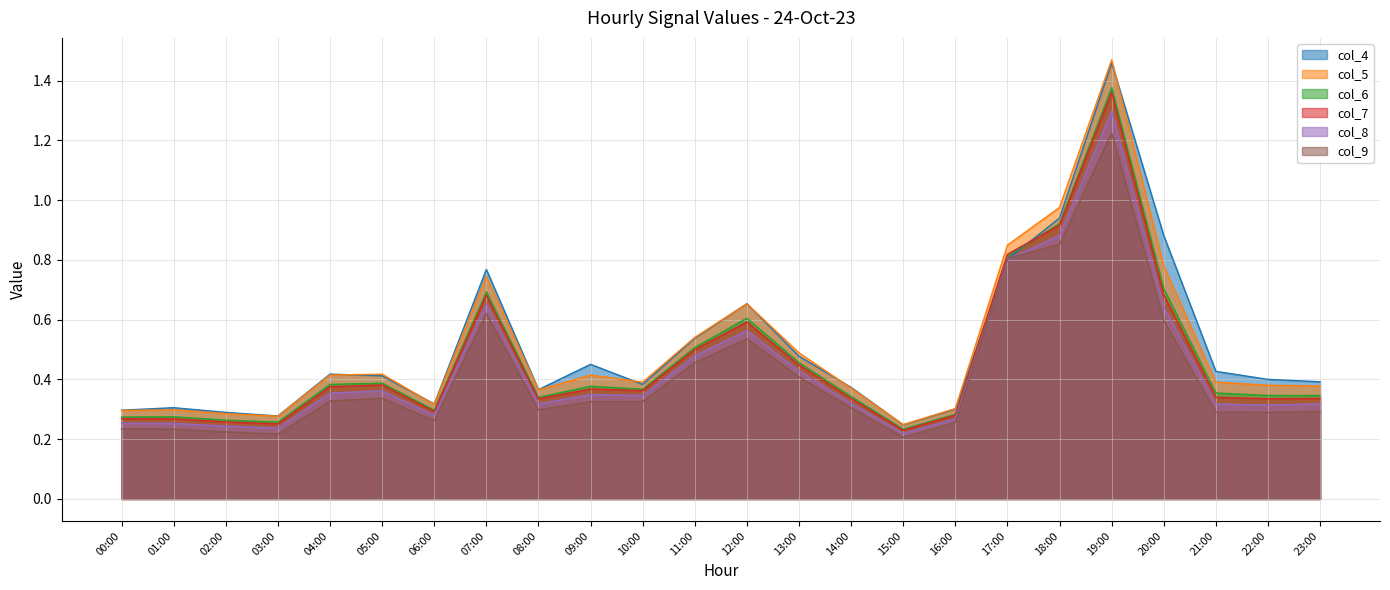

At how many categories does at least one series exceed 0?

24